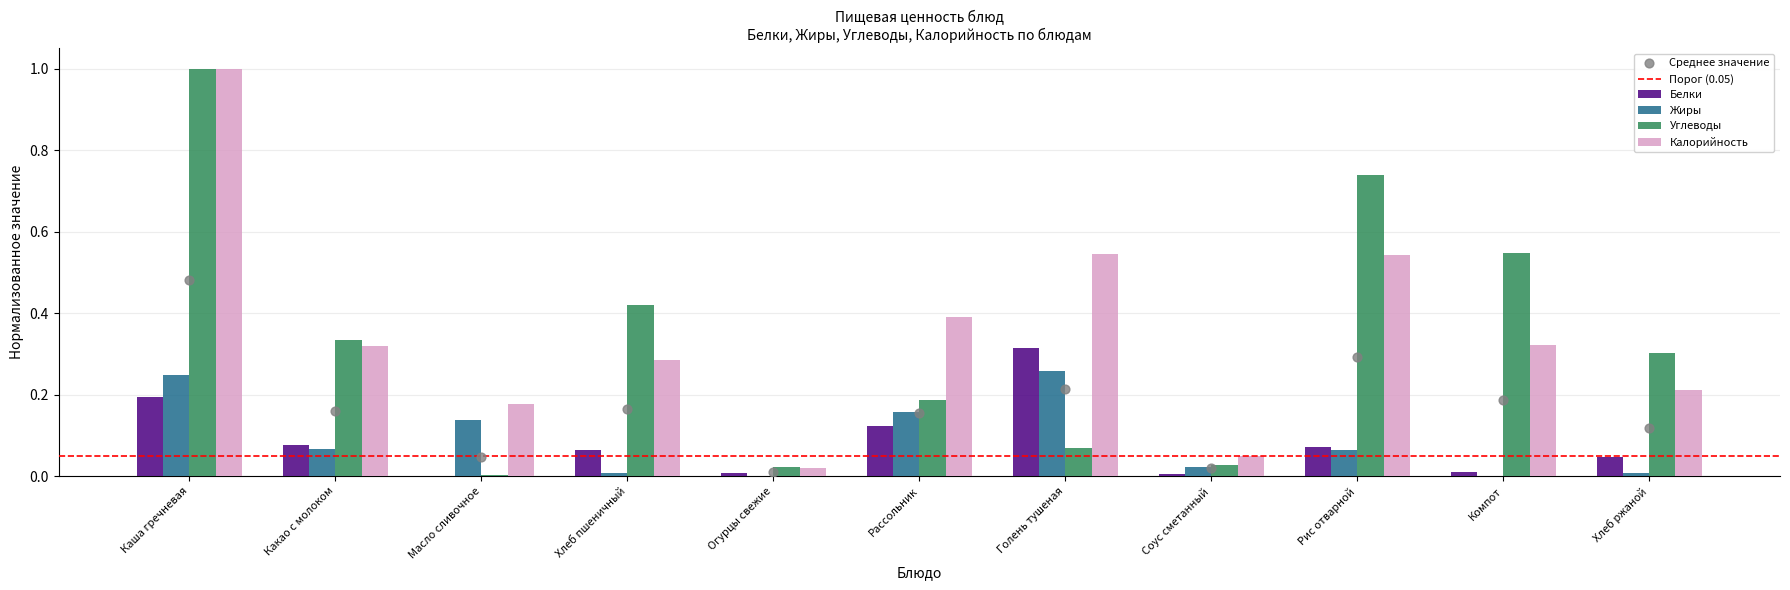

What is the total value across all series at Масло сливочное?

0.3